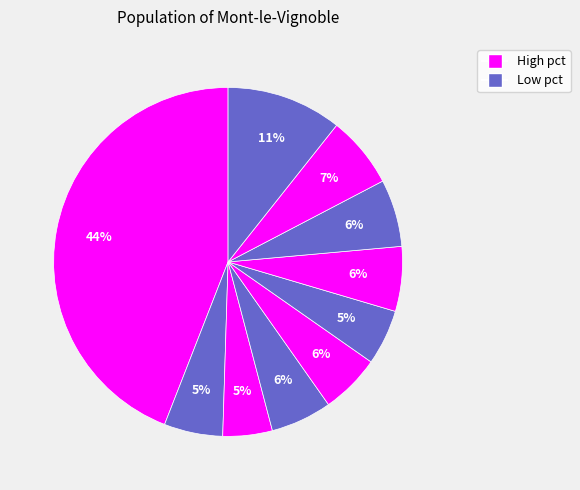

How many segments does this pie chart have?

10